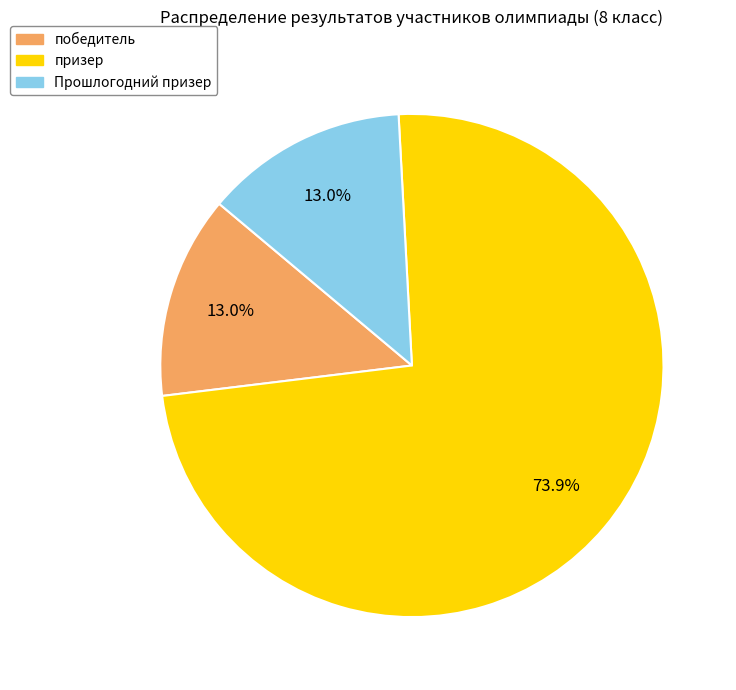

The призер slice represents 74% of the pie. True or false?

True